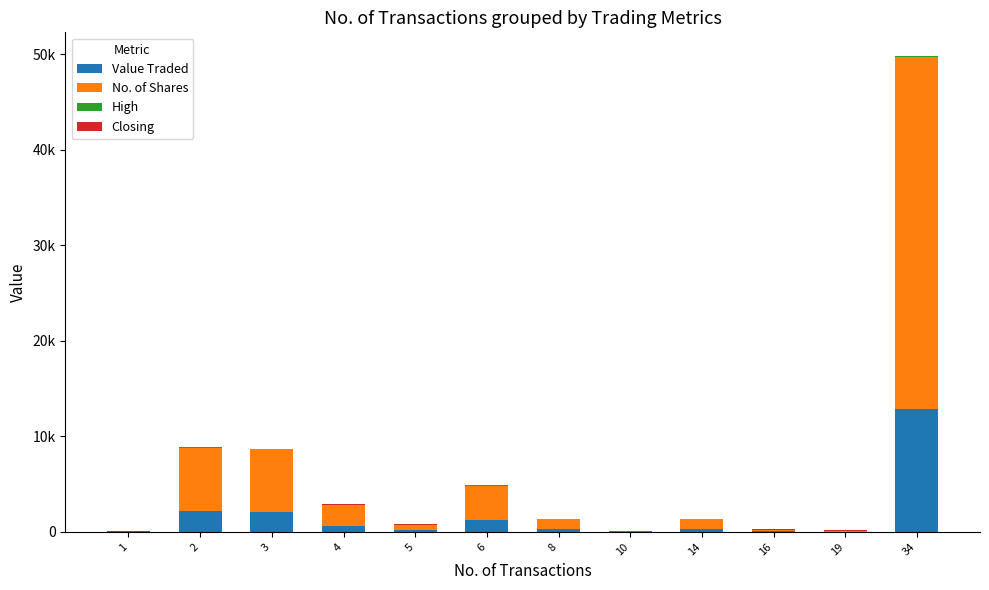

Does the chart contain stacked bars?

Yes